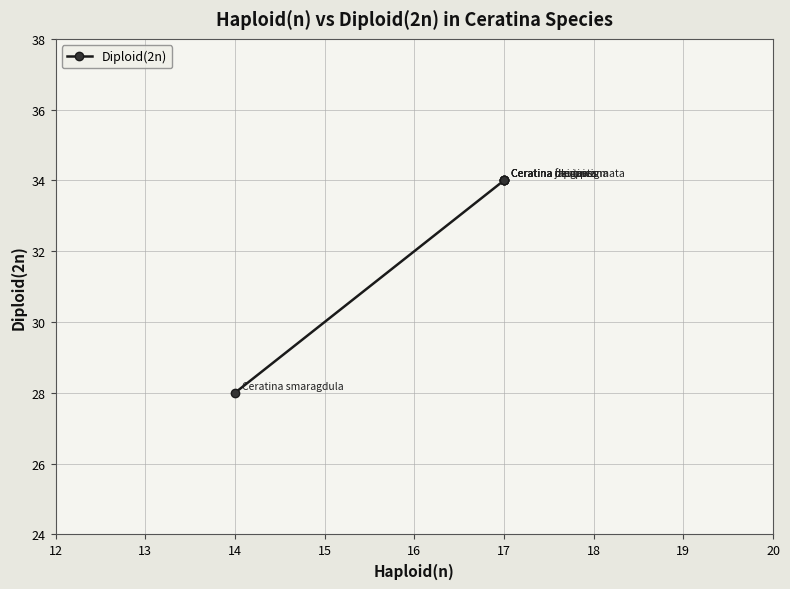

True or false: there are more than 0 points higher than both neighbors.

False